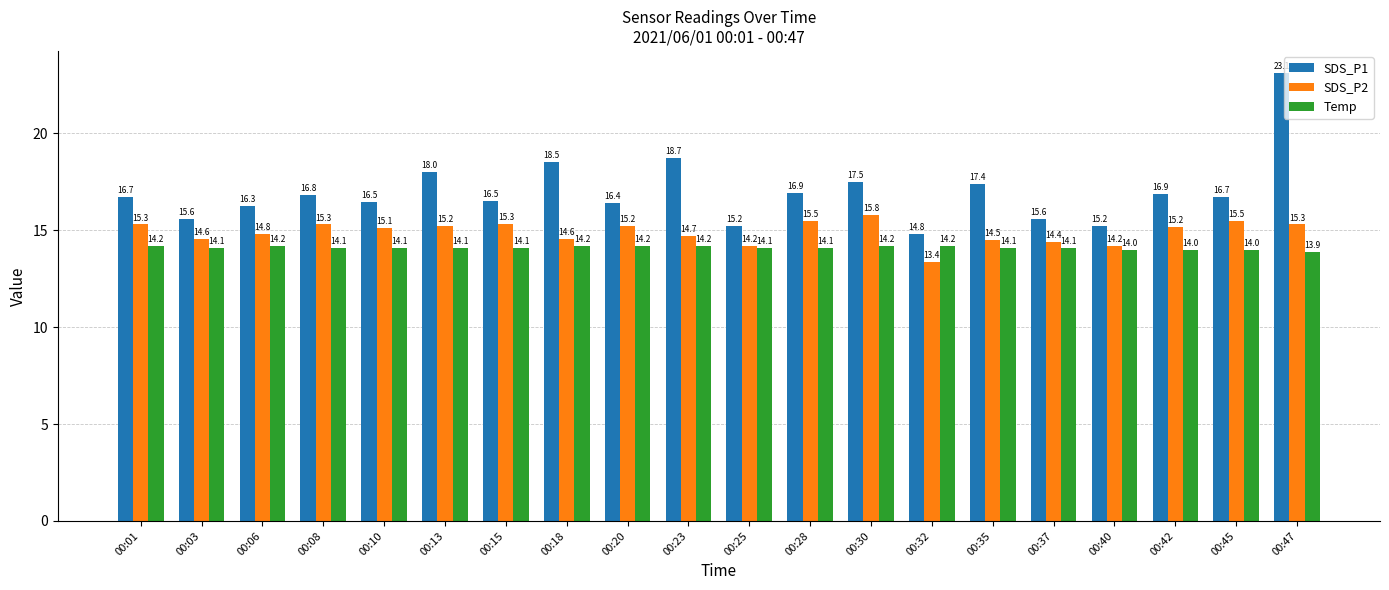

Which category has the lowest value in the SDS_P2 series?

00:32